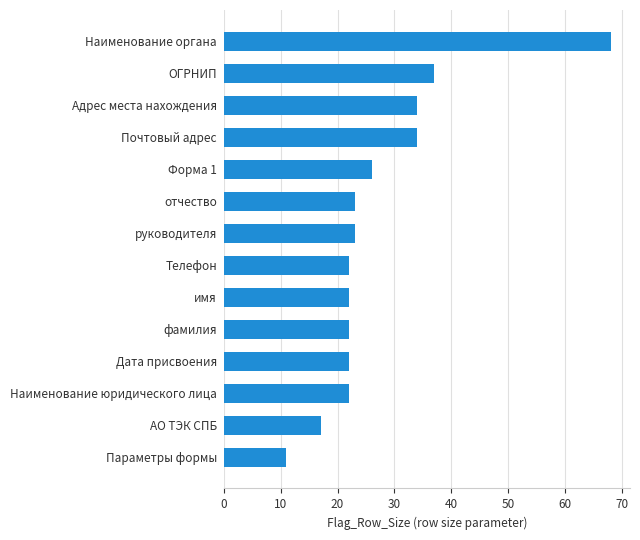

What is the ratio of the value at Телефон to the value at АО ТЭК СПБ?

1.3